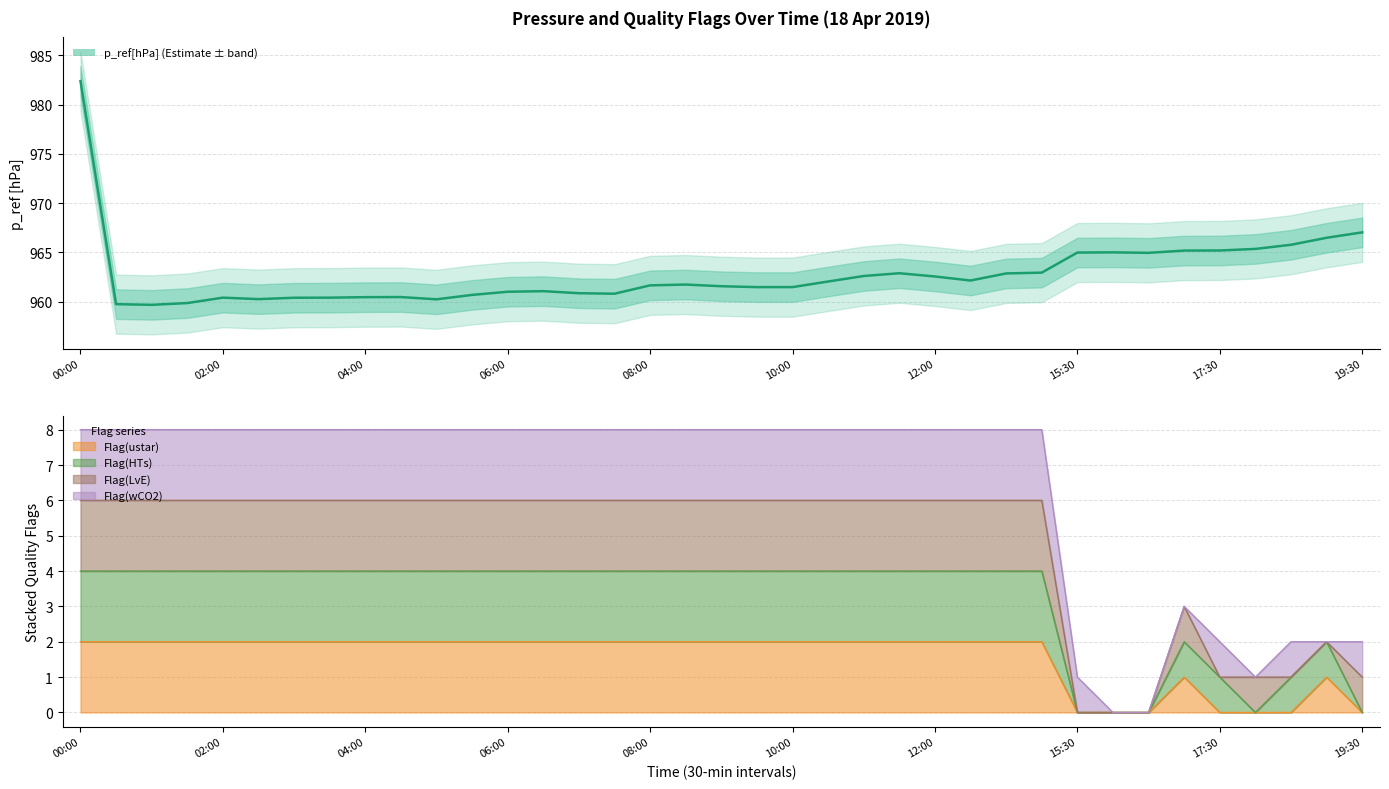

How many values exceed 961?

23